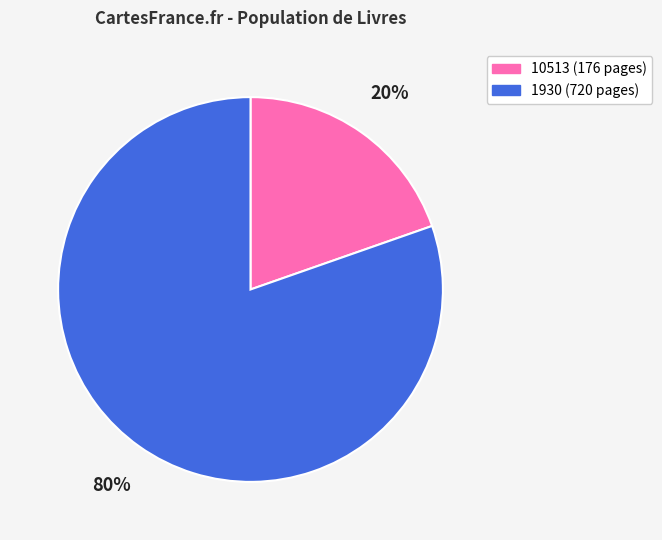

Approximately how many times larger is the value at 10513 compared to 1930?

0.2